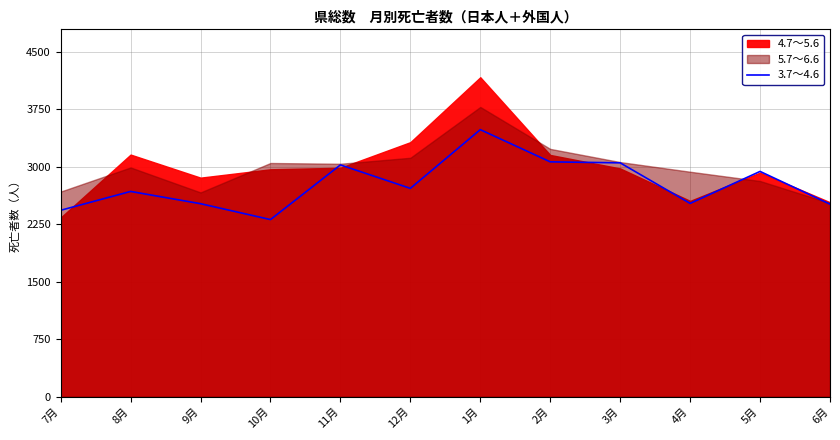

The chart shows a value of 1561 at 3月. True or false?

False